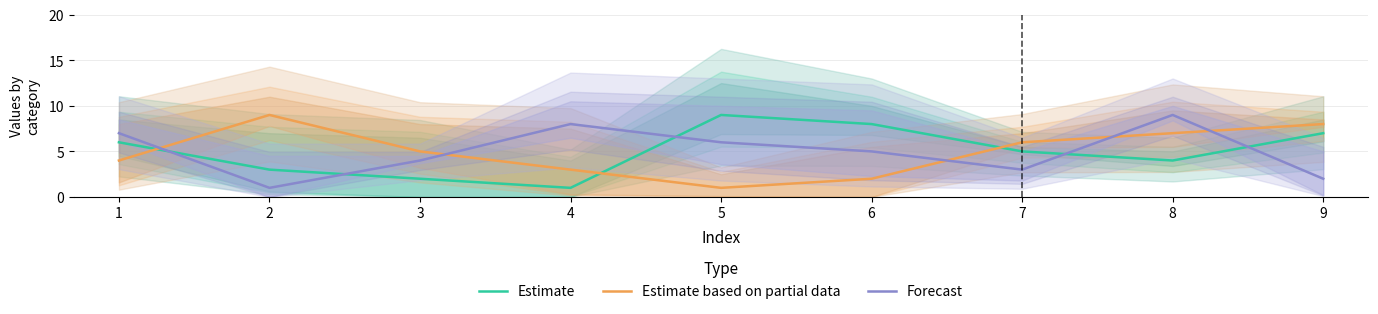

How many Estimate values are between 3 and 7?

5